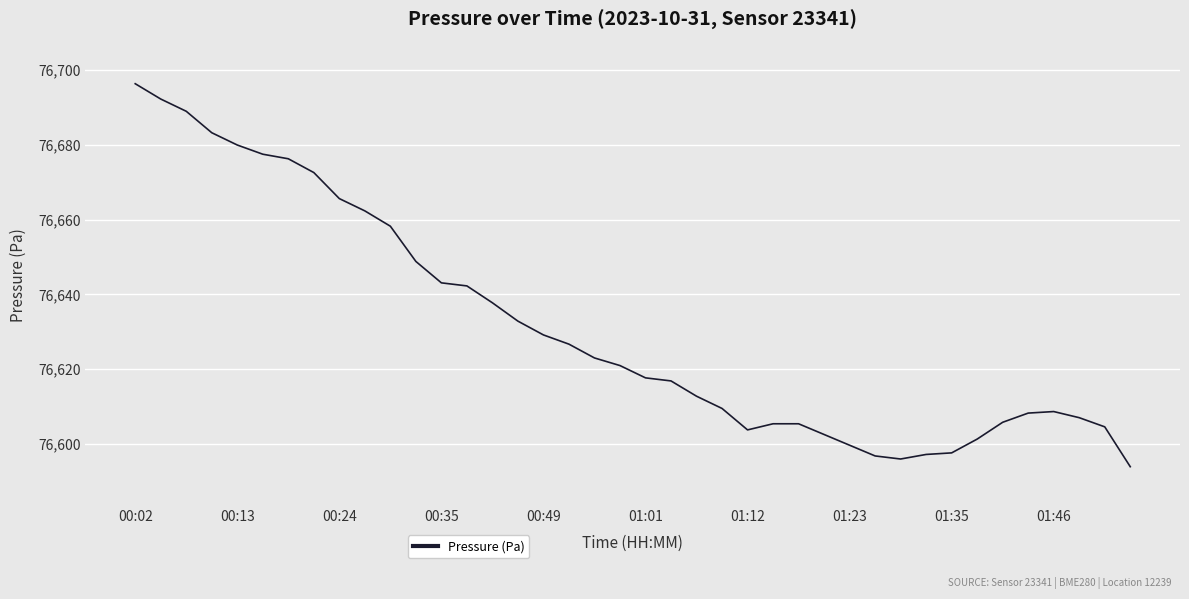

What is the minimum value shown in the chart?

76593.9